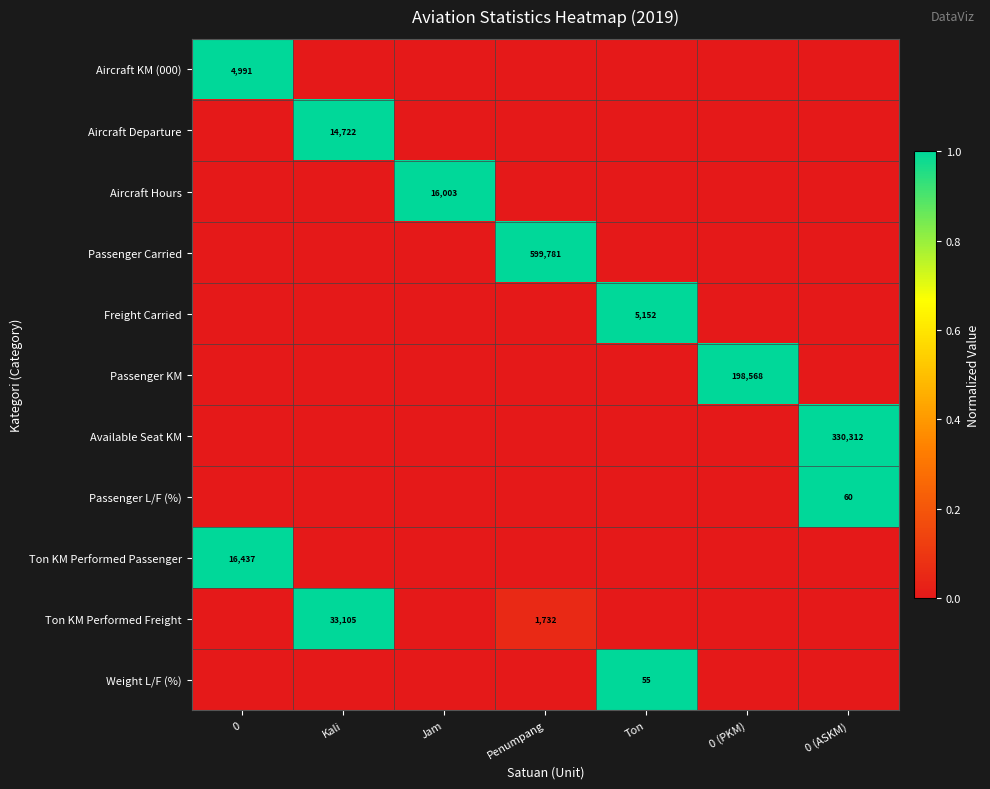

The Weight L/F (%) series shows 55 at Ton. True or false?

True